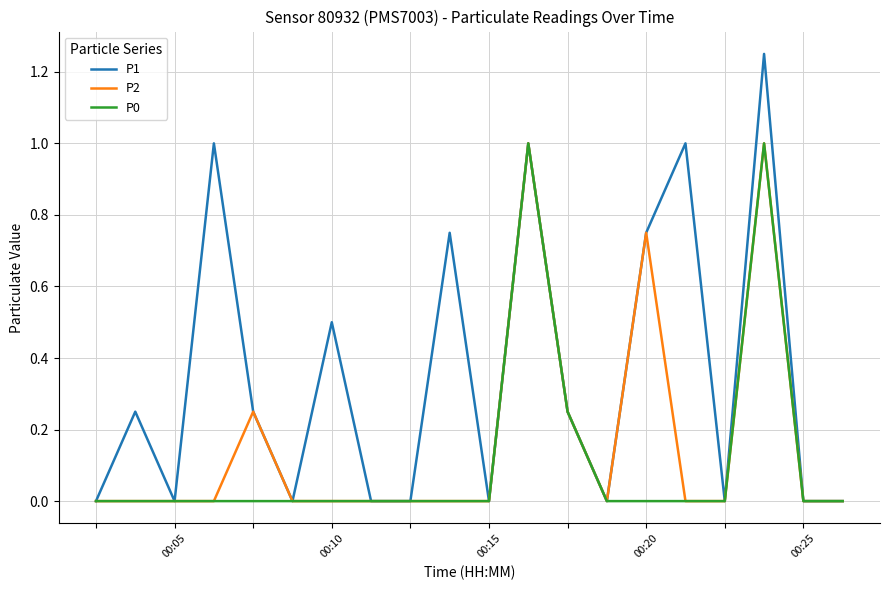

List the series in order of their overall mean, lowest first.

P0, P2, P1